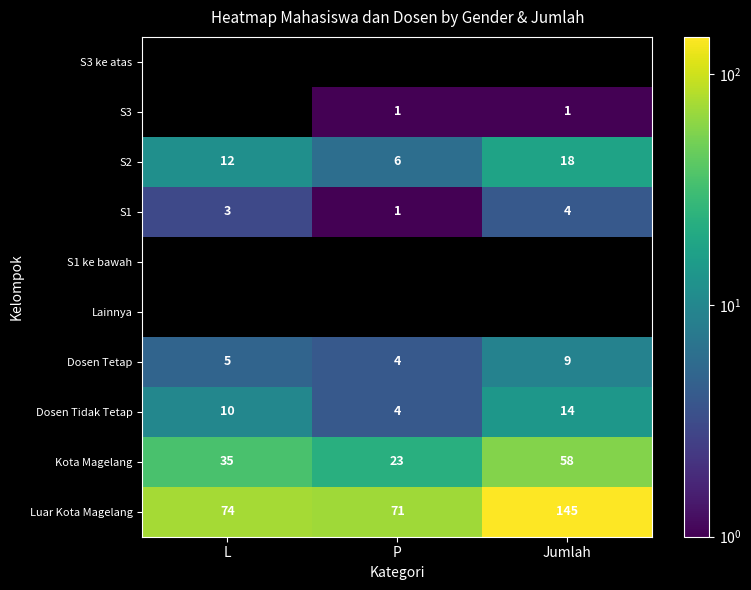

How many S1 values are between 1 and 4?

3